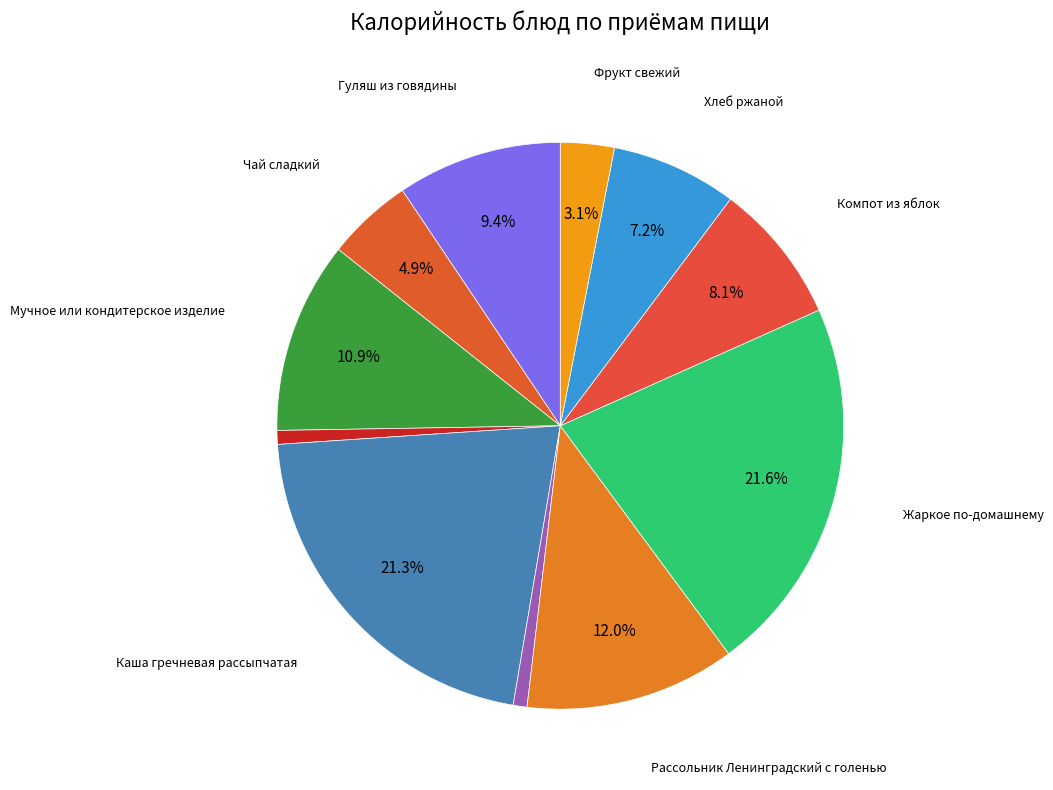

Which slice is the largest?

Жаркое по-домашнему